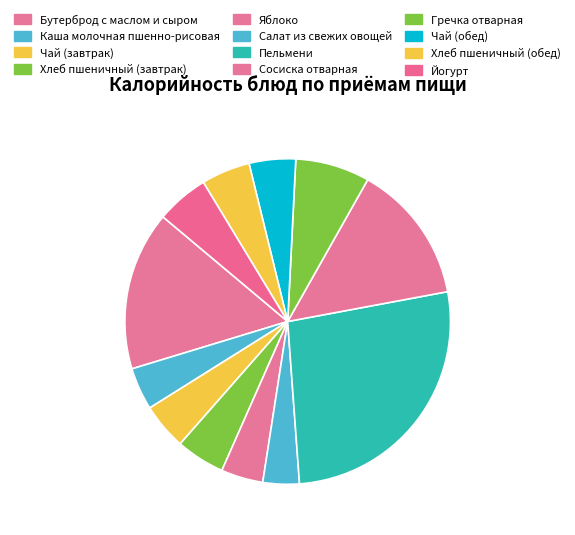

How many segments does this pie chart have?

12